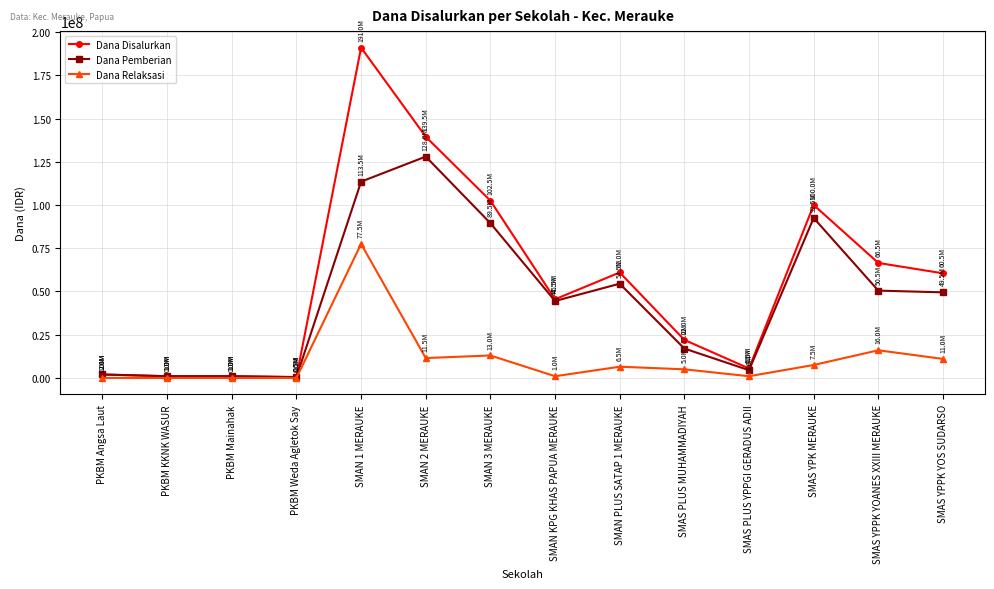

What is the label of the 10th point from the left?

SMAS PLUS MUHAMMADIYAH